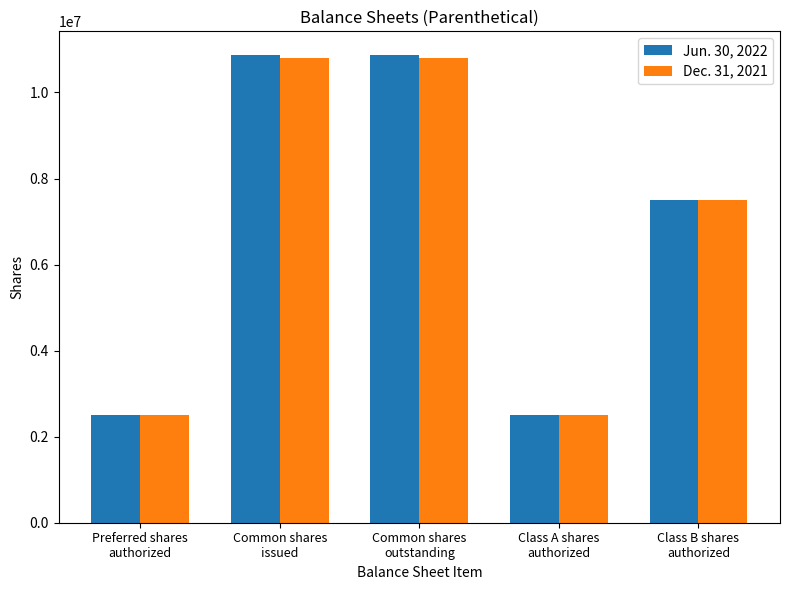

Is it true that Dec. 31, 2021 equals 10807130 at Common shares
outstanding?

True